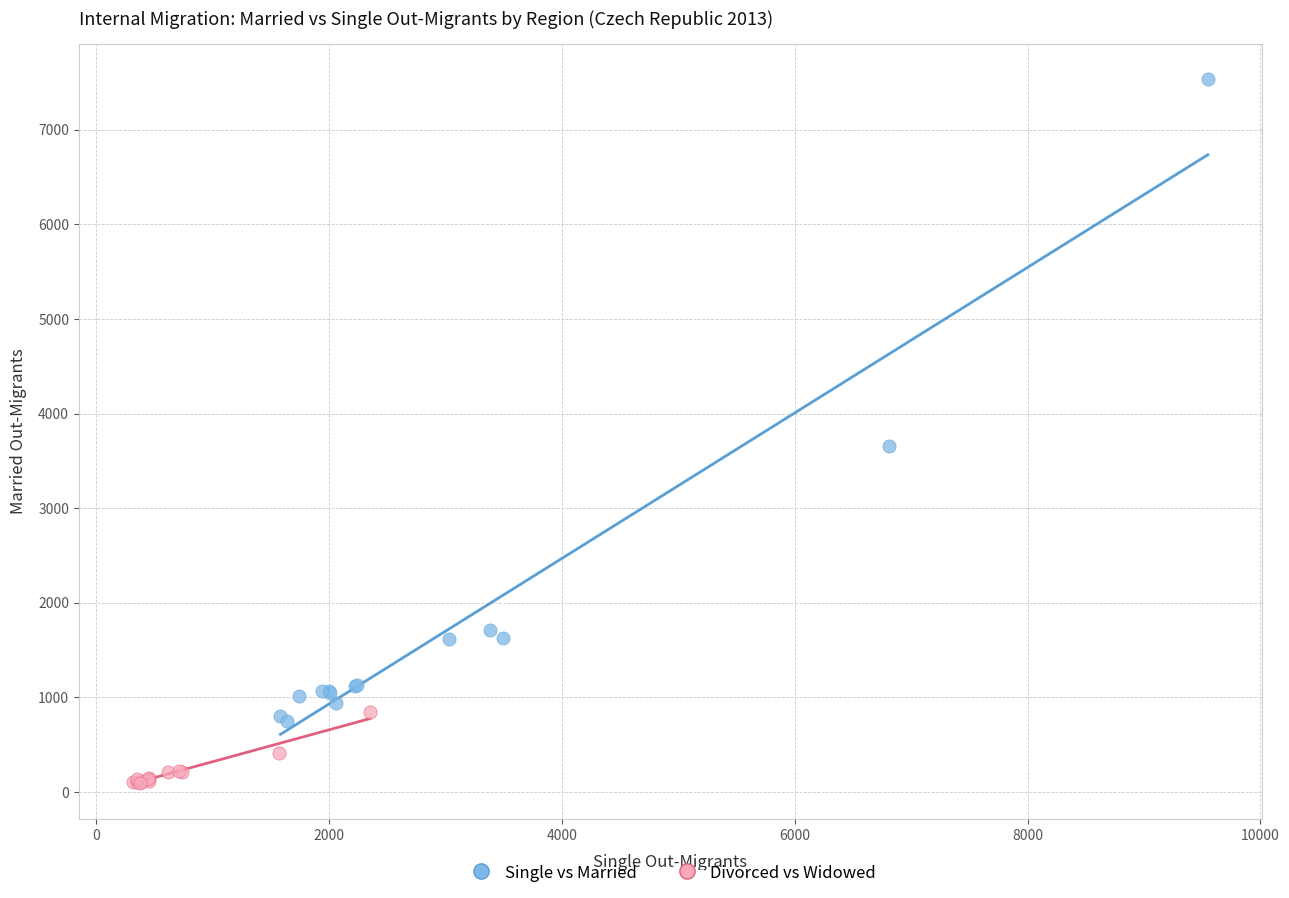

What are all the series names shown in the legend?

Single vs Married, Divorced vs Widowed